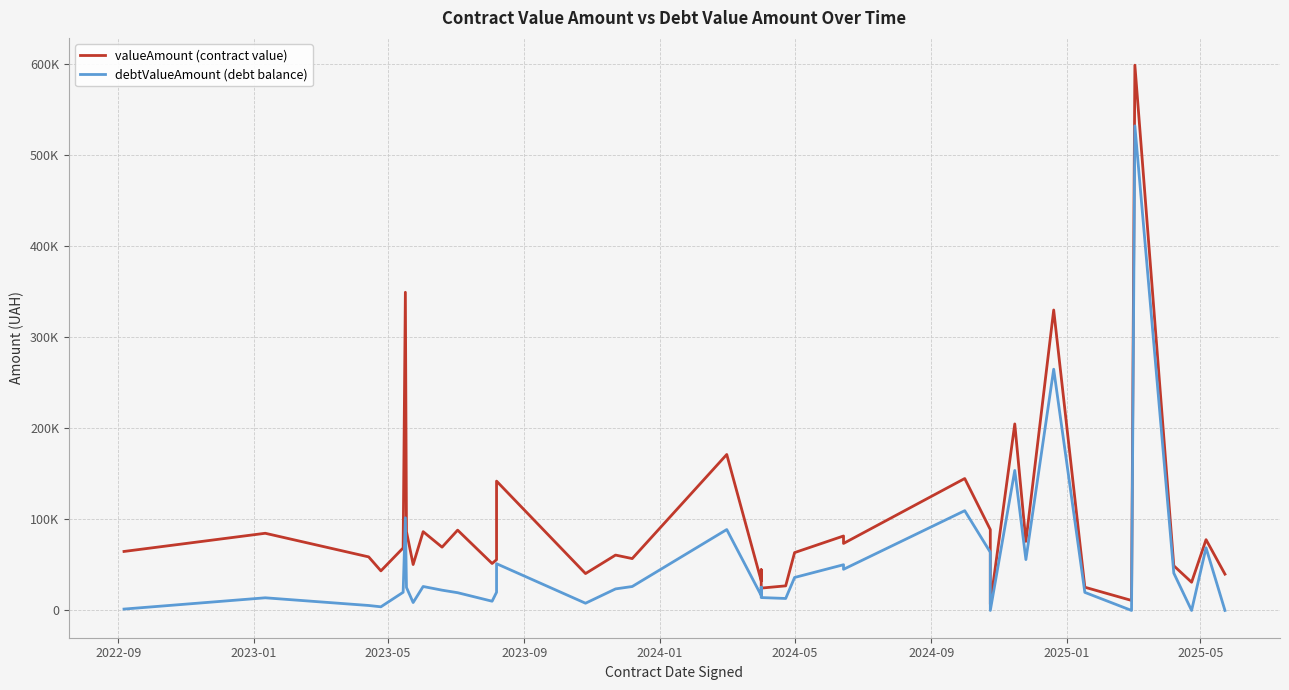

How many series are shown in this chart?

2